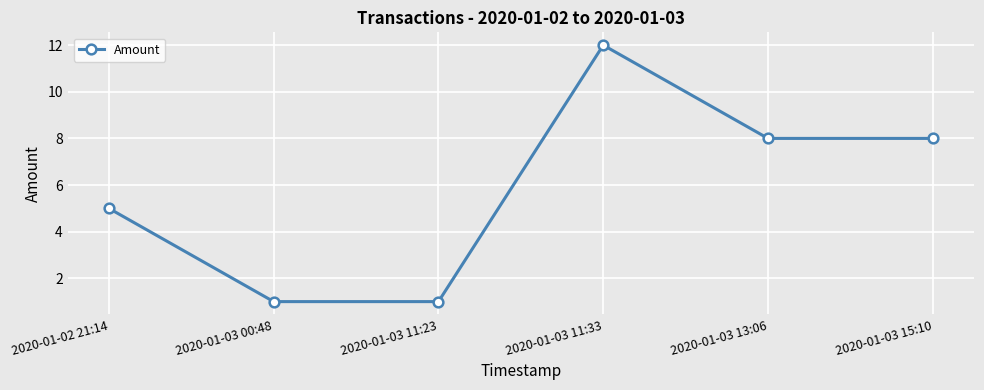

At which category does the data reach its first local peak?

2020-01-03 11:33